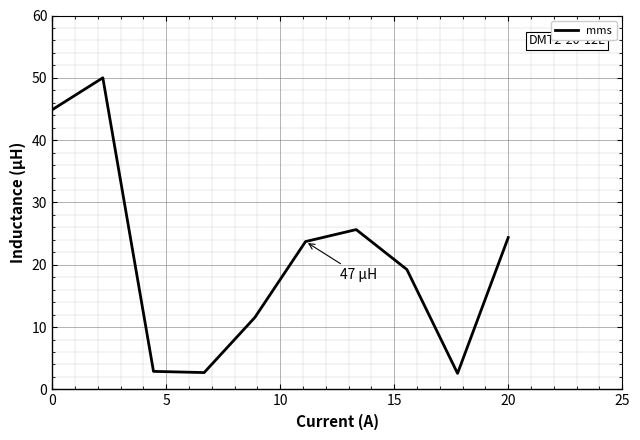

What is the difference between the maximum and minimum values?

47.4